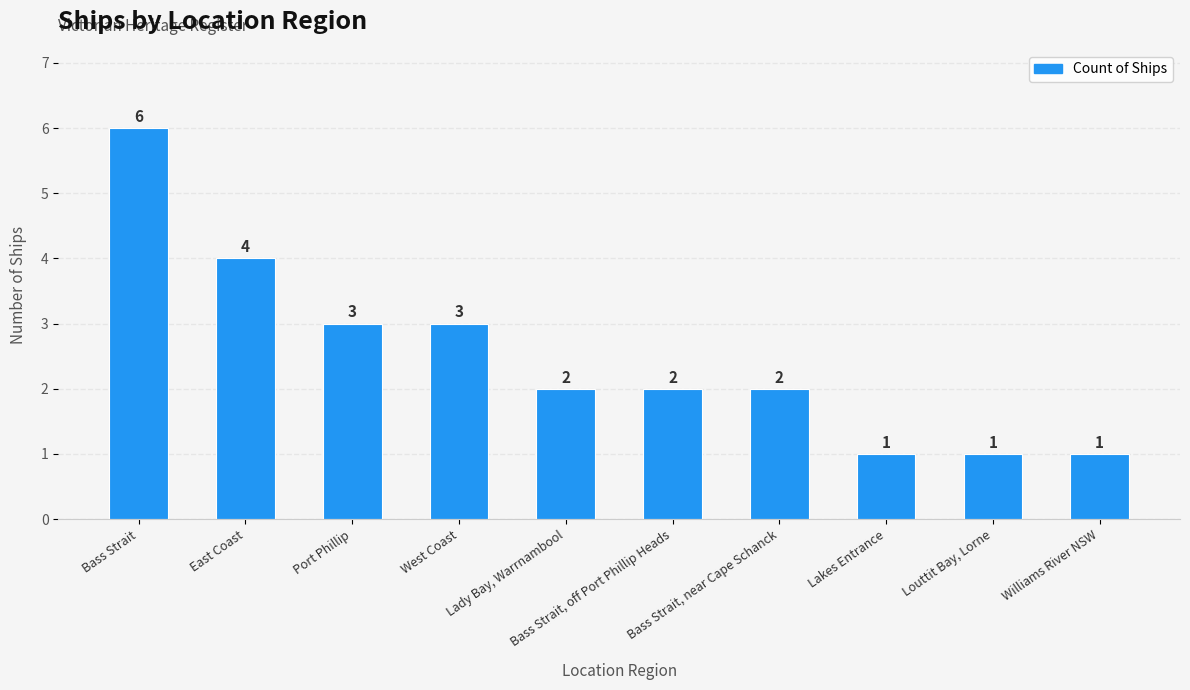

What is the difference between the maximum and minimum values?

5